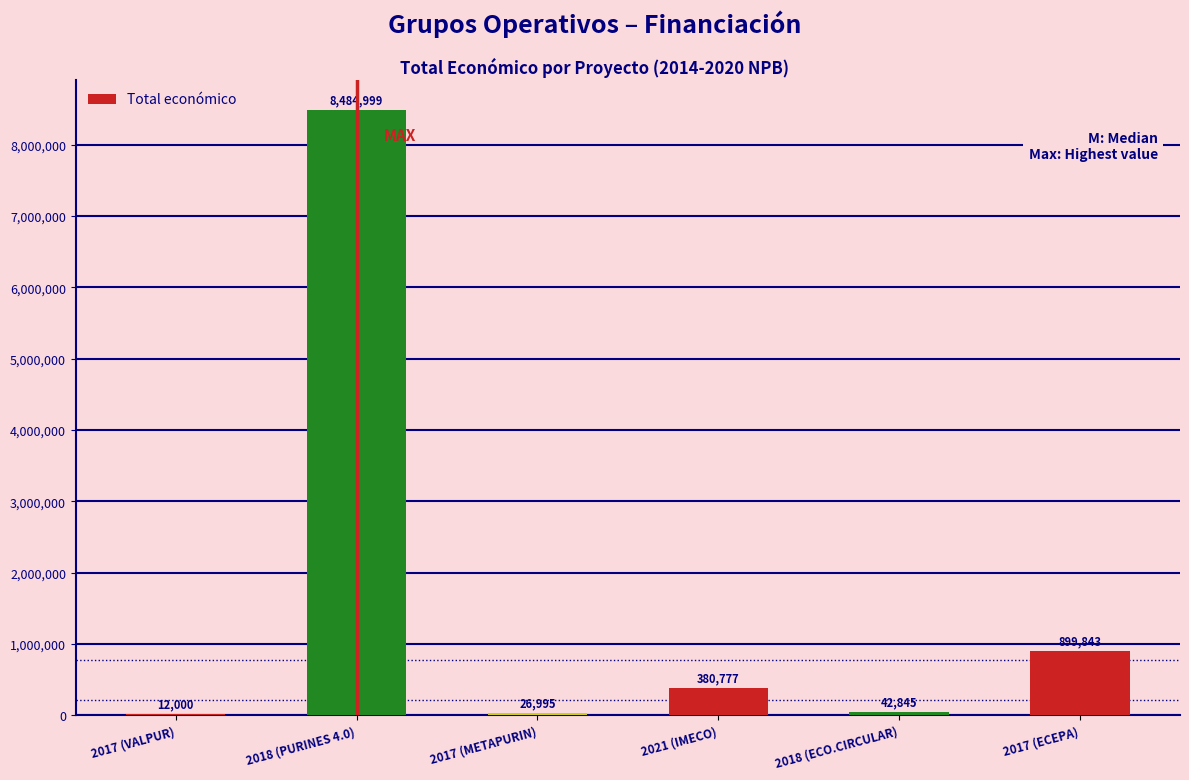

Reading left to right, extract all data points from this chart.

2017 (VALPUR)=12000	2018 (PURINES 4.0)=8484999	2017 (METAPURIN)=26995	2021 (IMECO)=380777	2018 (ECO.CIRCULAR)=42845	2017 (ECEPA)=899843